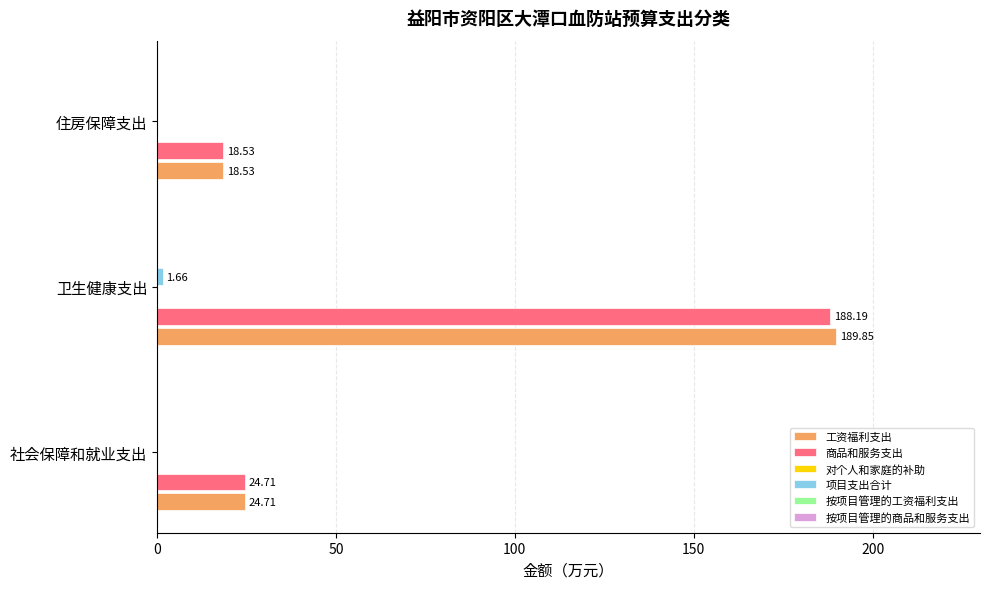

How many groups of bars are there?

3